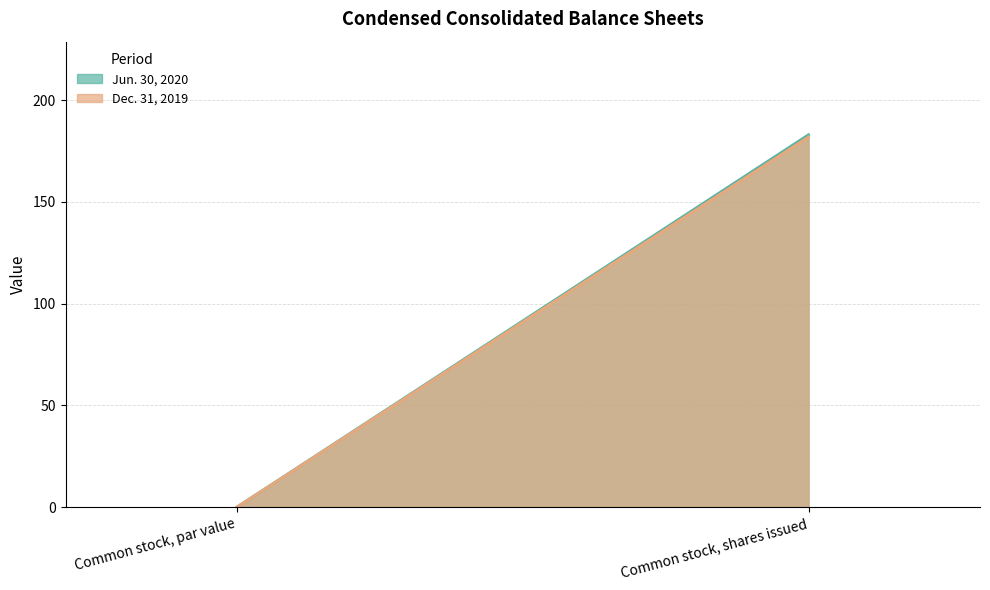

List the series in order of their peak value, highest first.

Jun. 30, 2020, Dec. 31, 2019